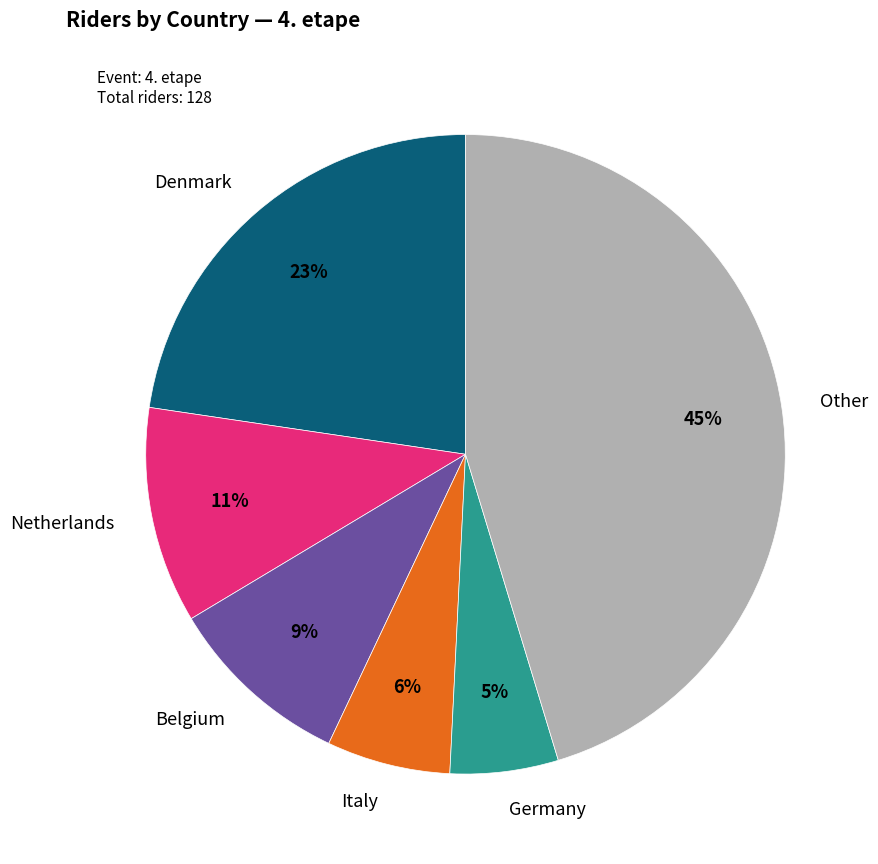

To the nearest percent, what portion does Other represent?

45%